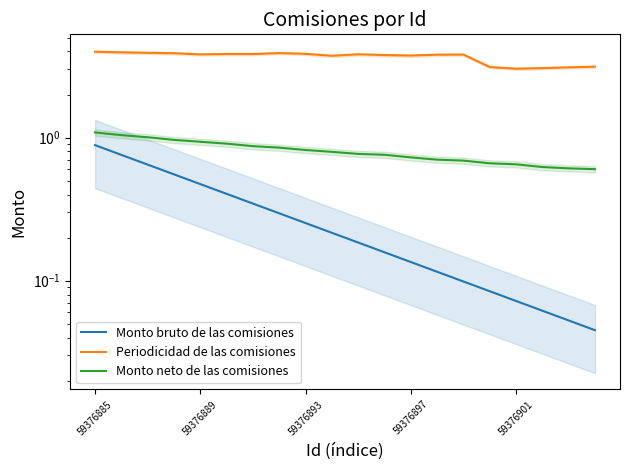

What is the total value across all series at 19?

3.8